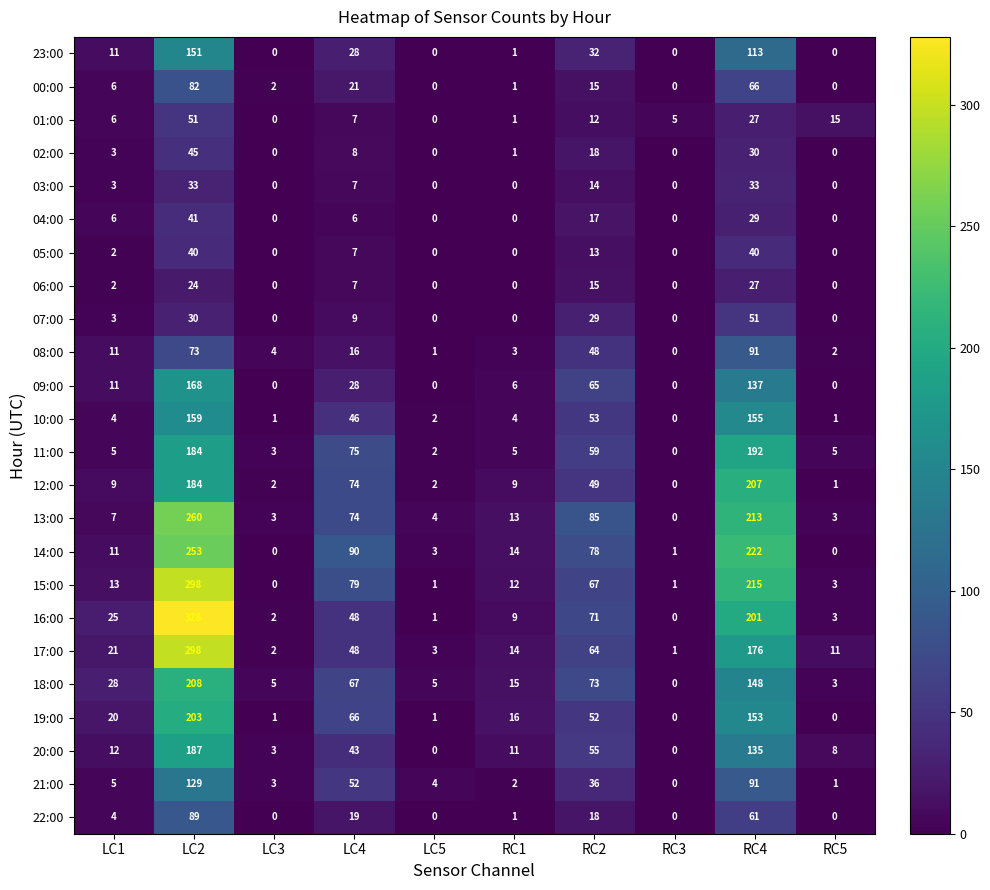

True or false: 10:00 has a value of 2 at LC5.

True